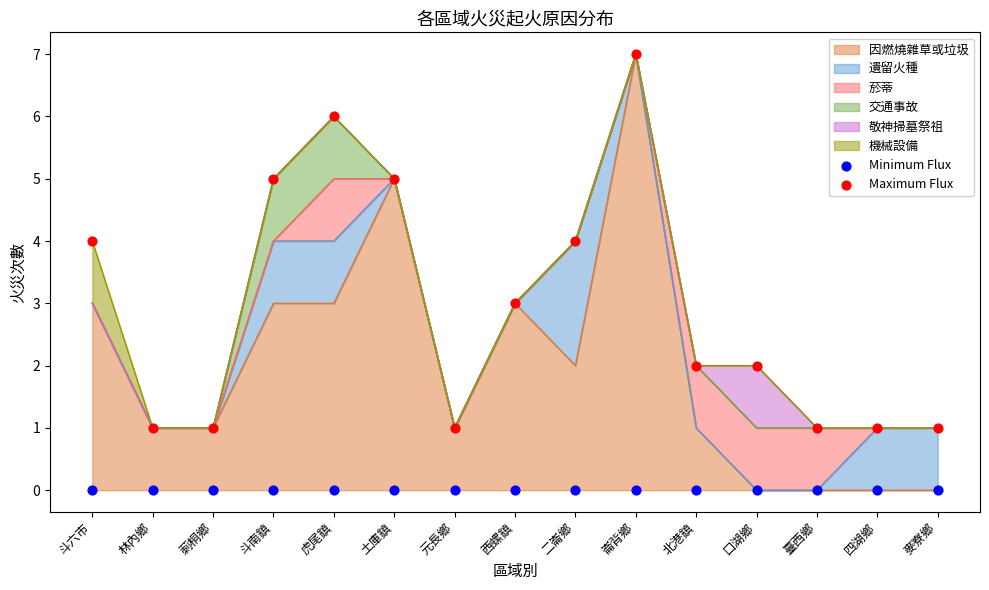

Which series contains the lowest Y value?

Minimum Flux